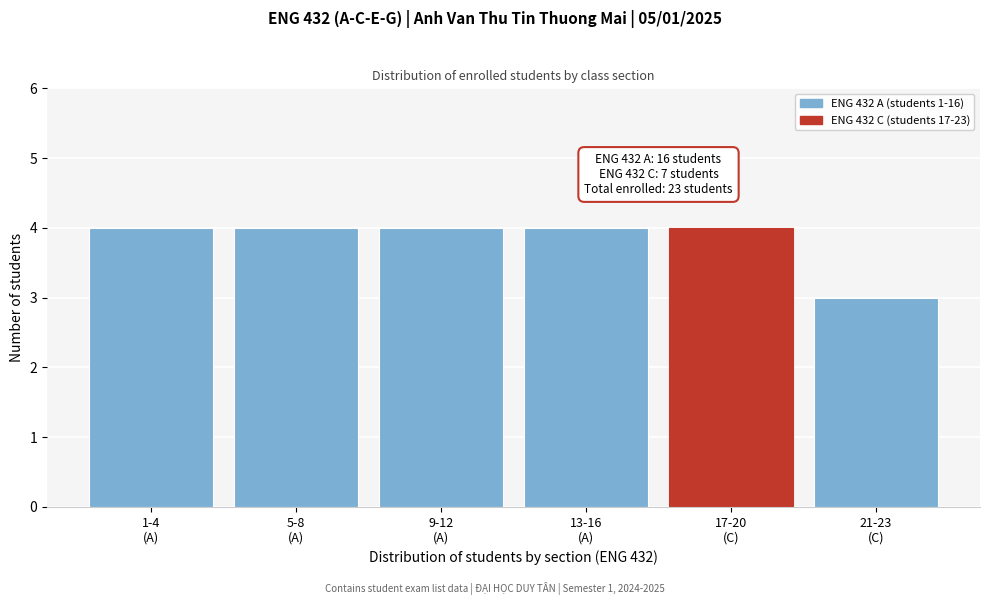

Reading left to right, transcribe all the data shown in this chart.

4	4	4	4	4	3